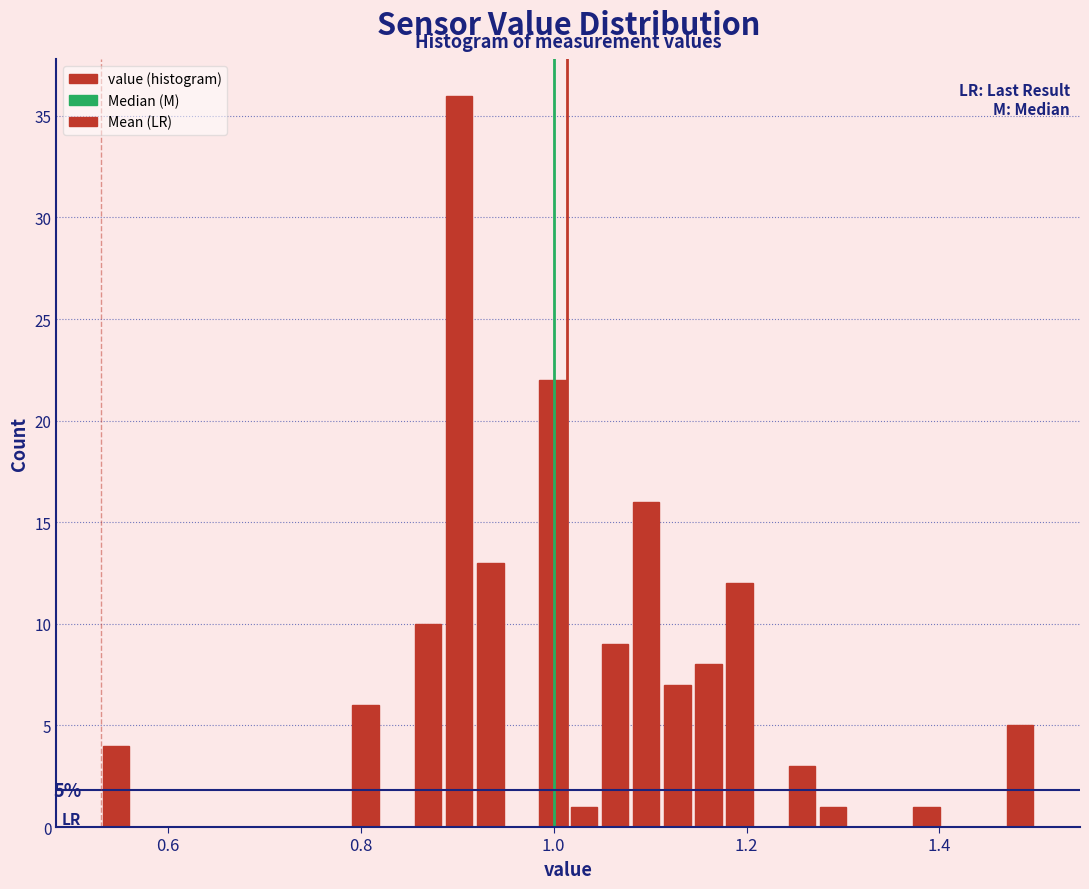

Read against the x-axis, roughly where is the centre of the tallest bar?

0.90